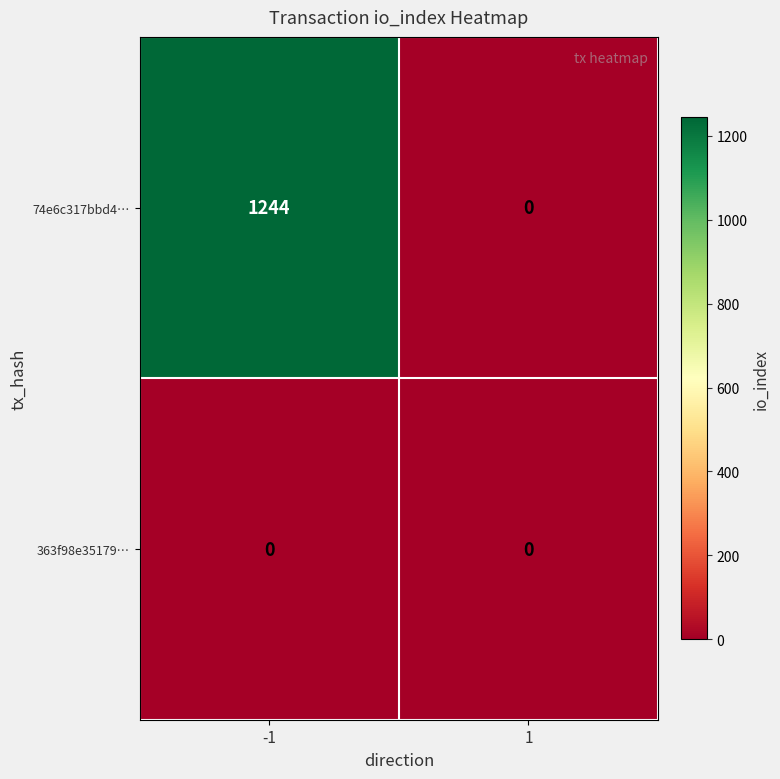

Which series has the largest total across all categories?

74e6c317bbd4…